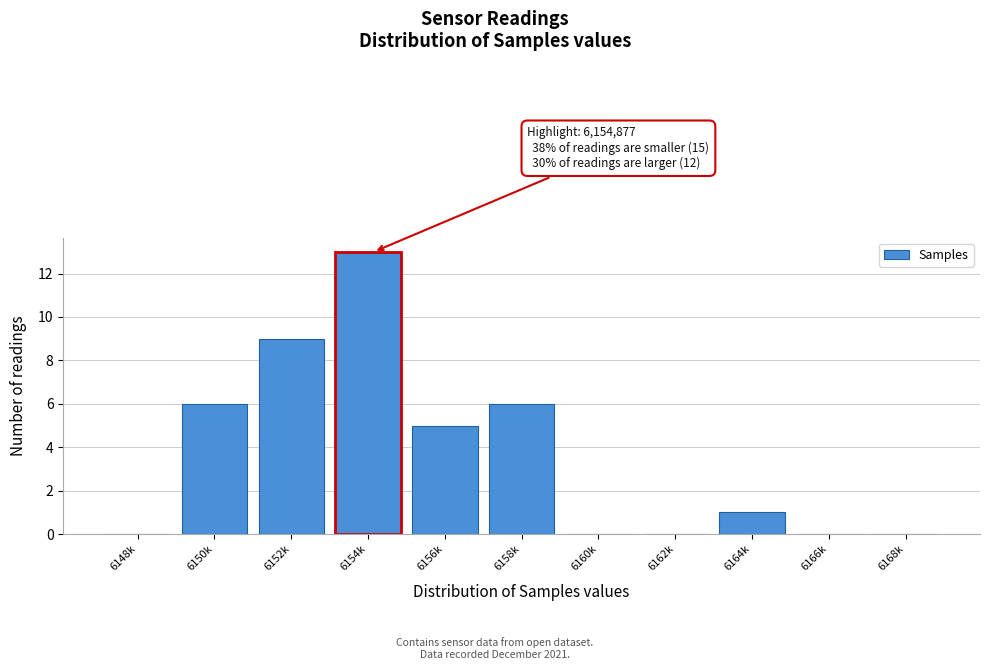

Reading right to left, transcribe all the data shown in this chart.

6168k=0	6166k=0	6164k=1	6162k=0	6160k=0	6158k=6	6156k=5	6154k=13	6152k=9	6150k=6	6148k=0